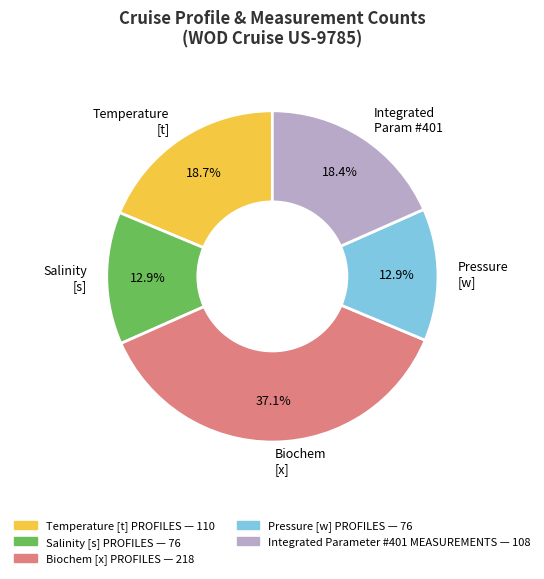

Which category has the biggest portion of the pie?

Biochem [x]